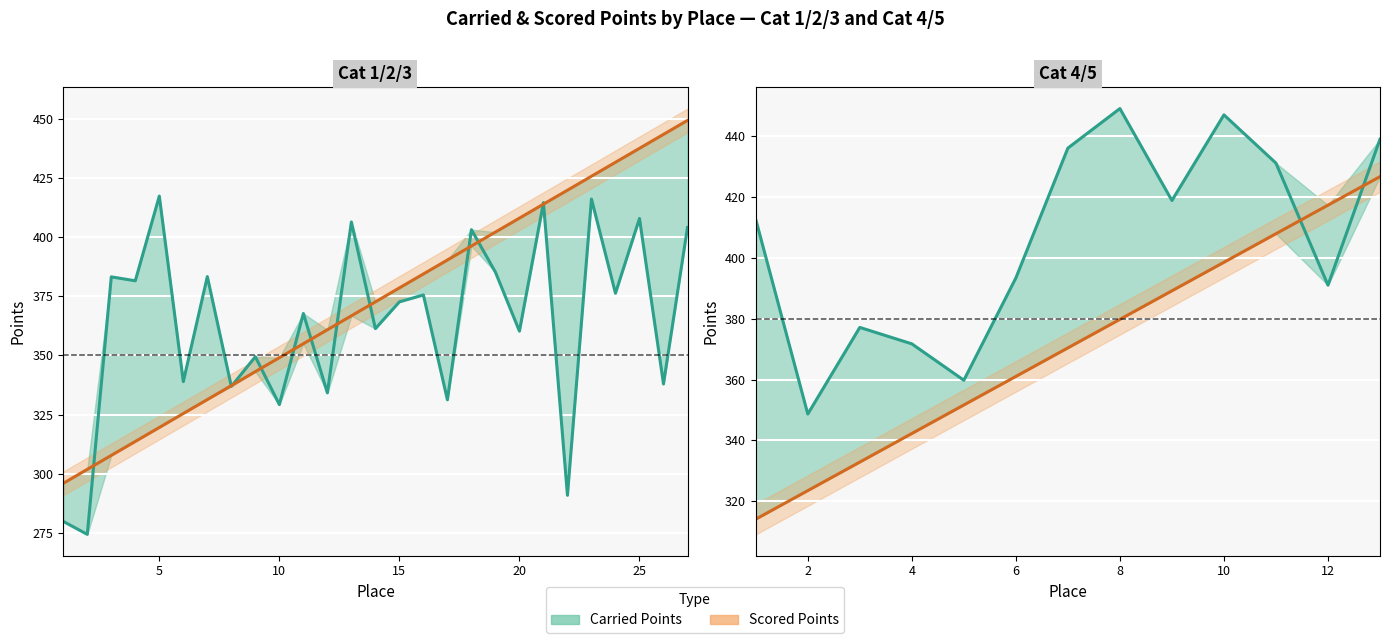

Reading right to left, extract all data points from this chart.

Carried Points: 439.0	391.0	431.1	447.0	418.8	449.1	436.1	393.4	359.8	371.7	377.1	348.7	412.6
Scored Points: 426.7	417.3	407.9	398.5	389.2	379.8	370.4	361.0	351.6	342.3	332.9	323.5	314.1